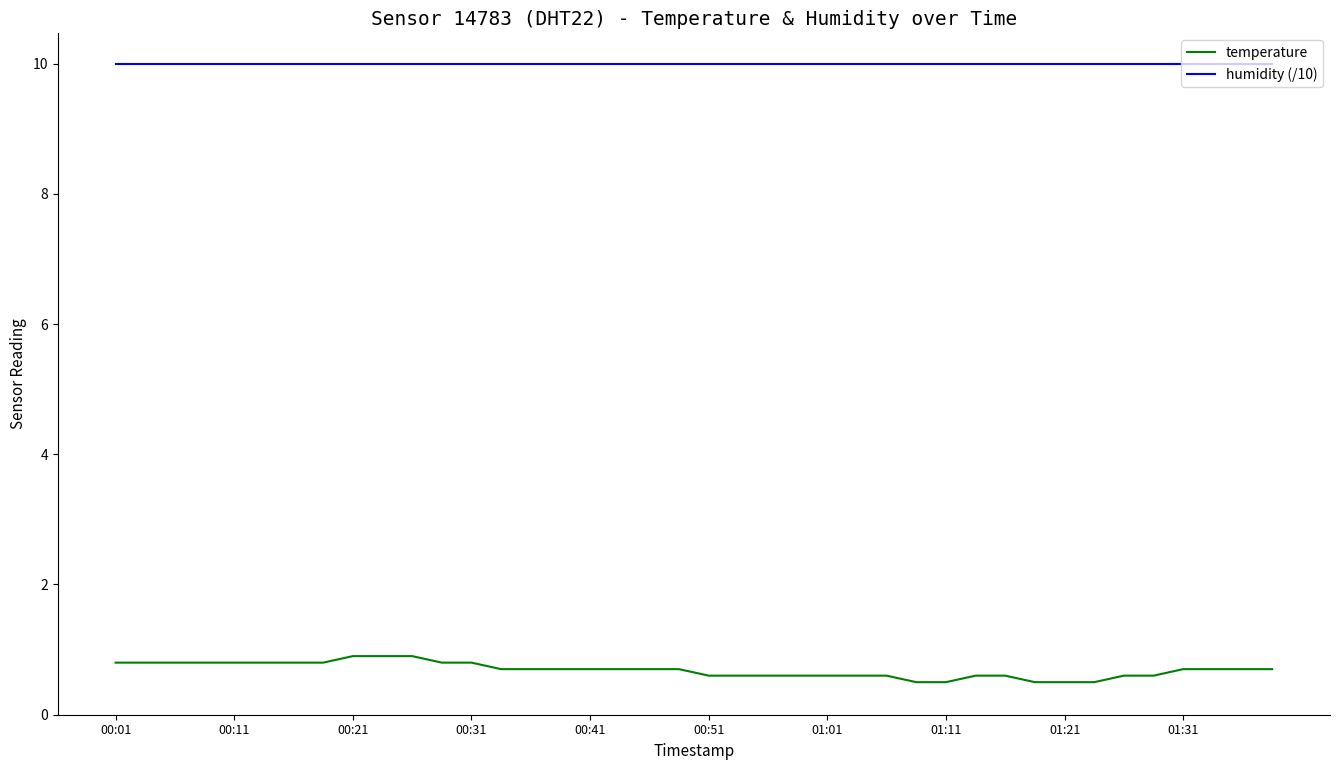

Which series has the largest total across all categories?

humidity (/10)